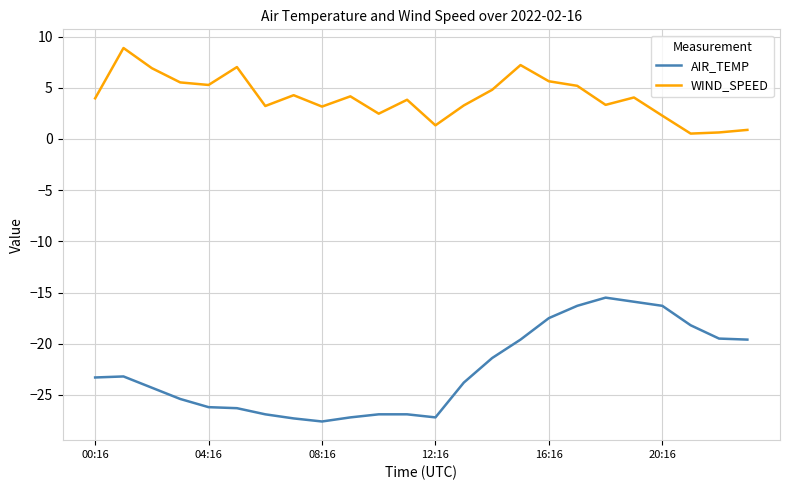

What is the difference between the maximum and minimum values in the WIND_SPEED series?

8.4